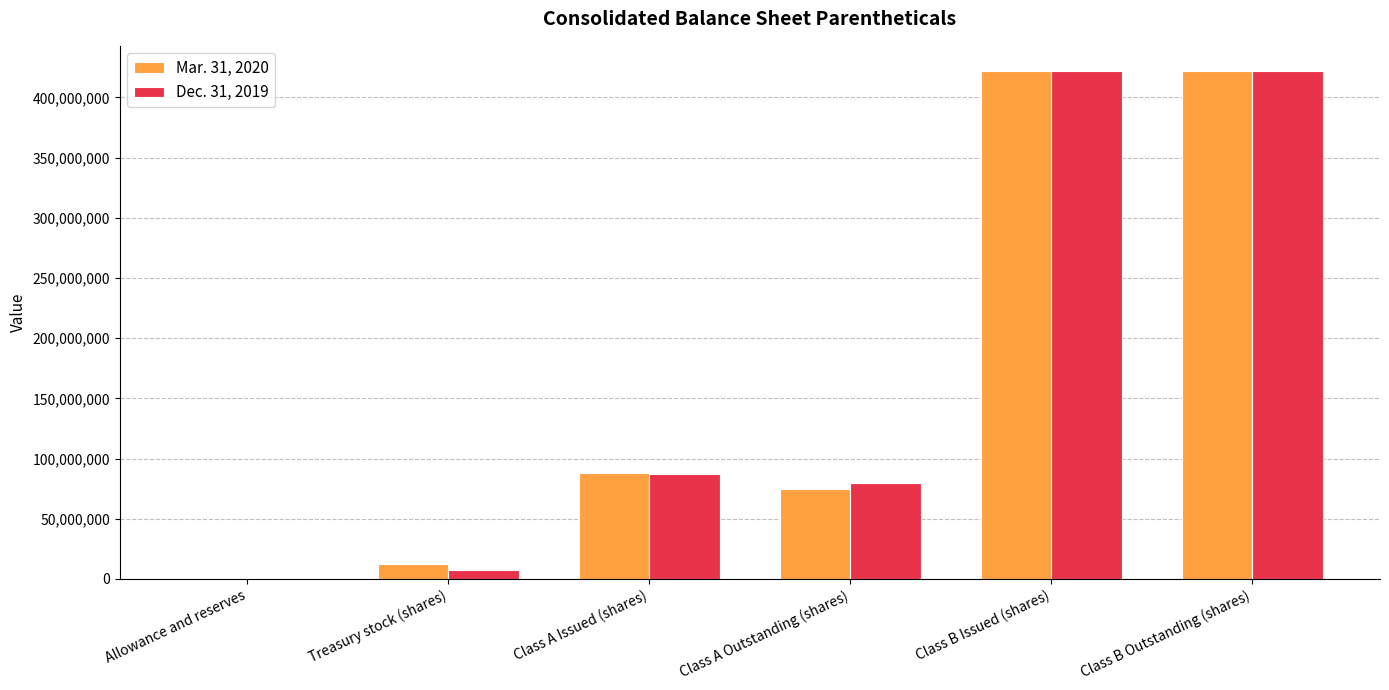

What is the total value across all series at Class A Issued (shares)?

174631000